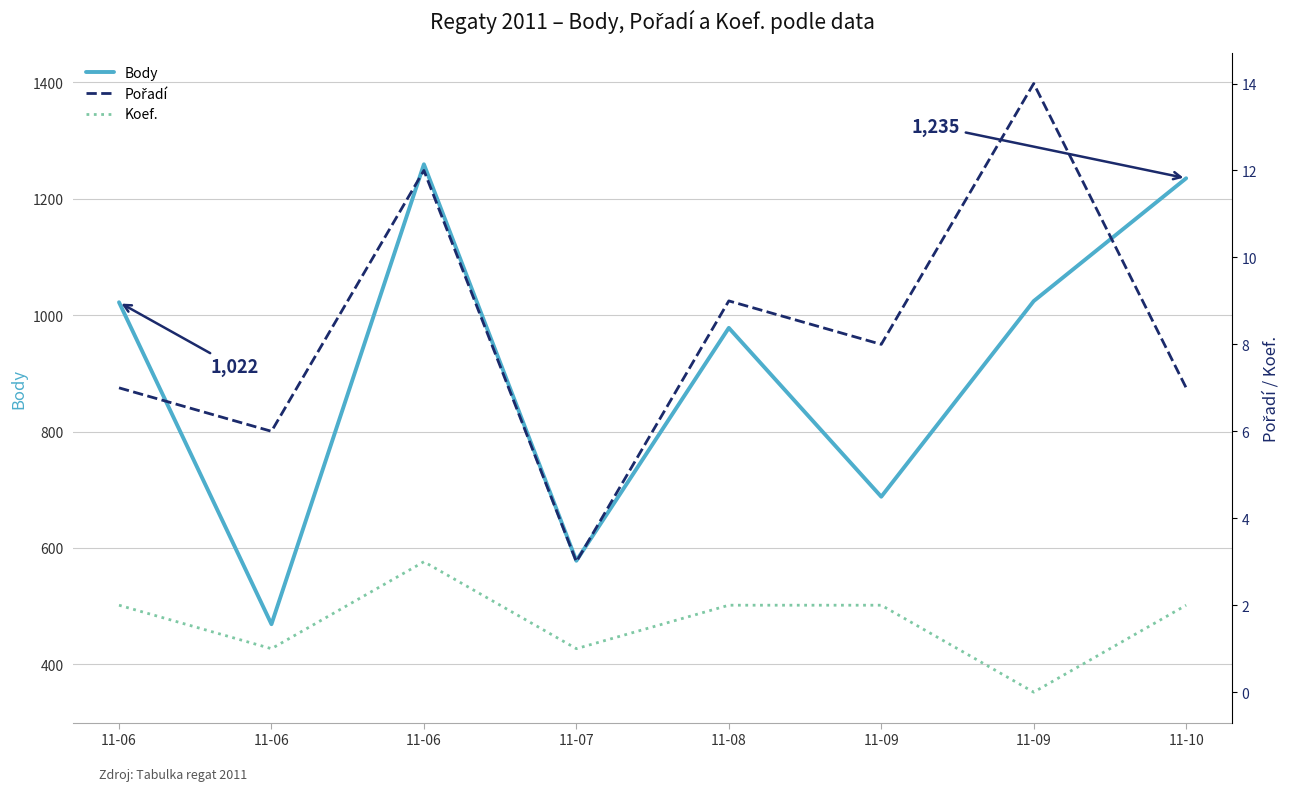

Reading left to right, what are all the values shown in this chart?

Body: 11-06=1022	11-06=469	11-06=1259	11-07=578	11-08=978	11-09=688	11-09=1024	11-10=1235
Pořadí: 11-06=7	11-06=6	11-06=12	11-07=3	11-08=9	11-09=8	11-09=14	11-10=7
Koef.: 11-06=2	11-06=1	11-06=3	11-07=1	11-08=2	11-09=2	11-09=0	11-10=2